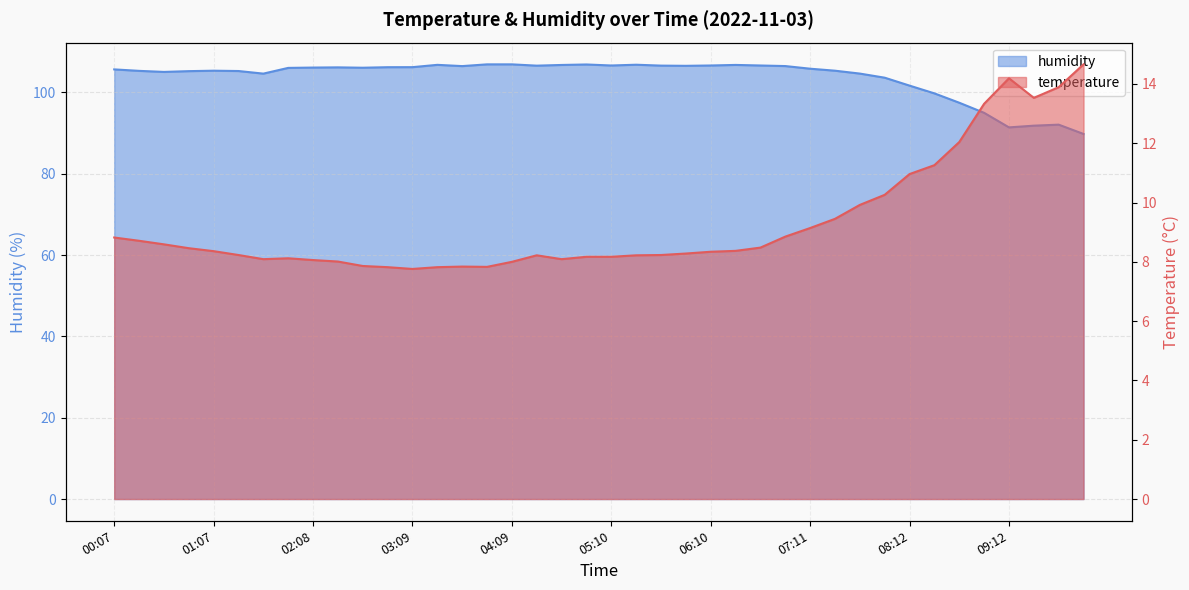

What is the difference between the highest and lowest values at 02:53?

98.4